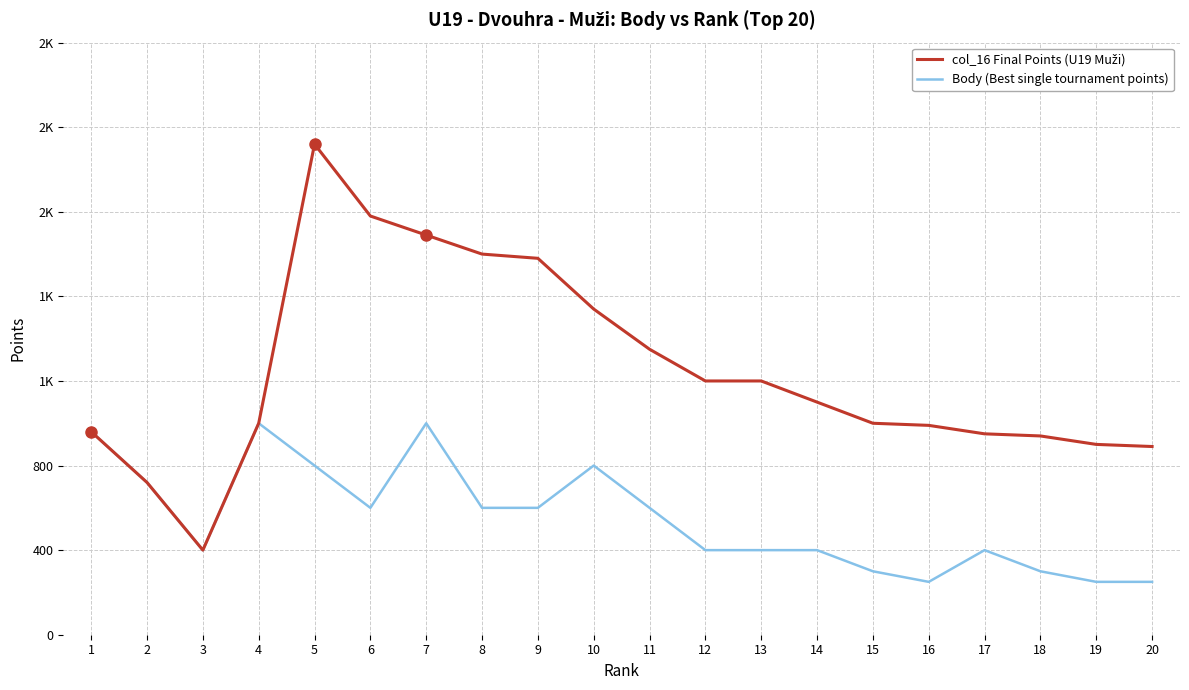

What is the value of the Body (Best single tournament points) point at the 1st from the left?

960